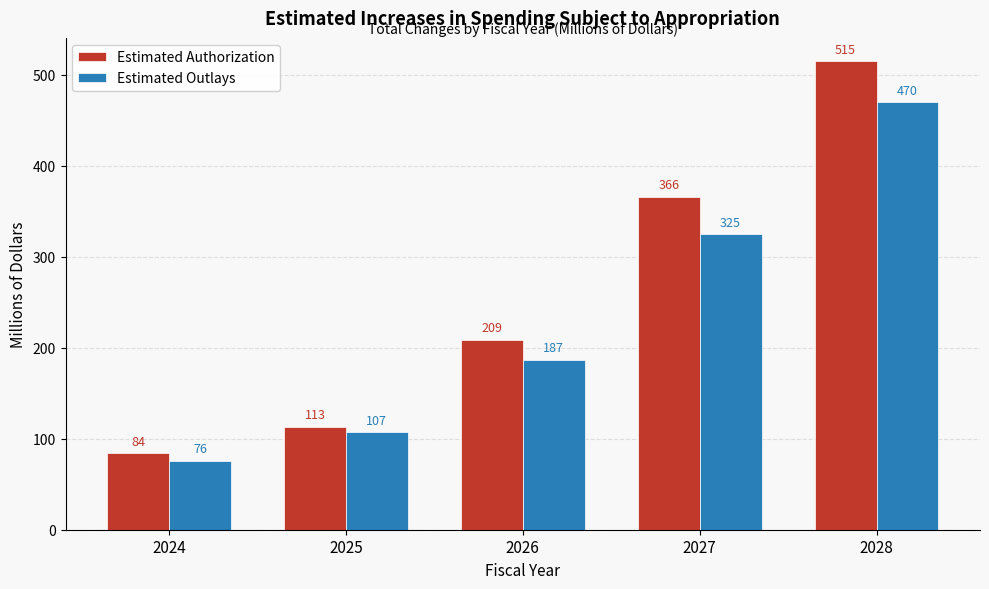

Reading left to right, transcribe all the data shown in this chart.

Estimated Authorization: 84	113	209	366	515
Estimated Outlays: 76	107	187	325	470